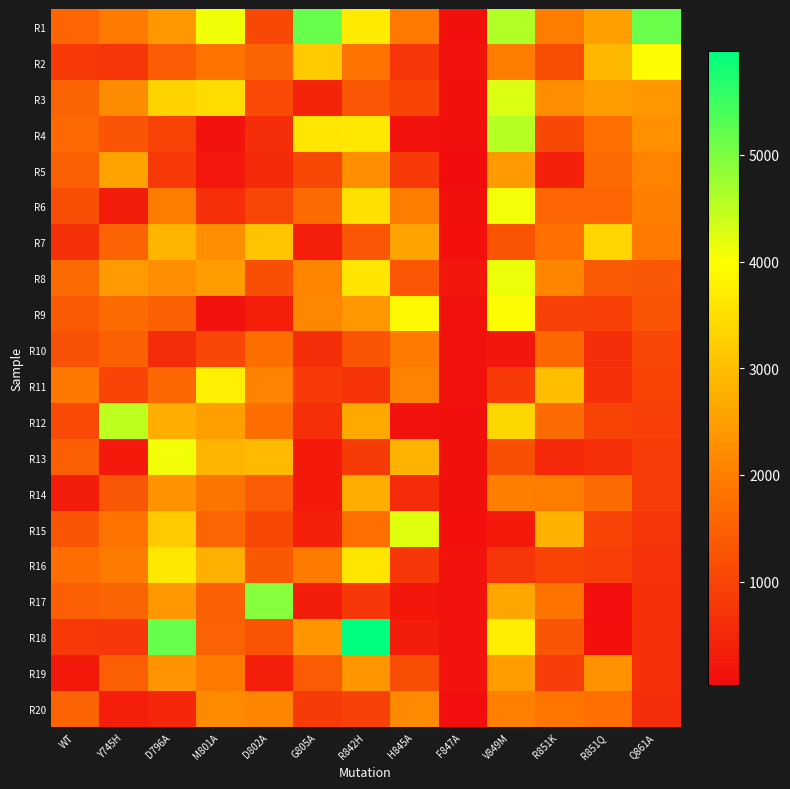

How many data points does each series have?

13